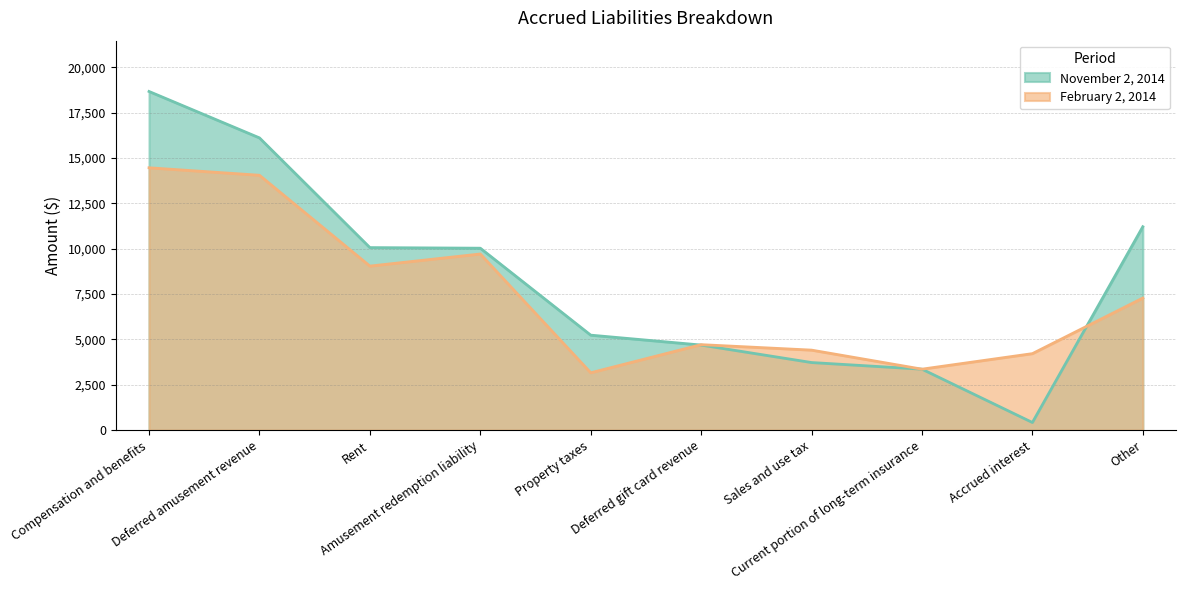

How many distinct data groups are displayed?

2